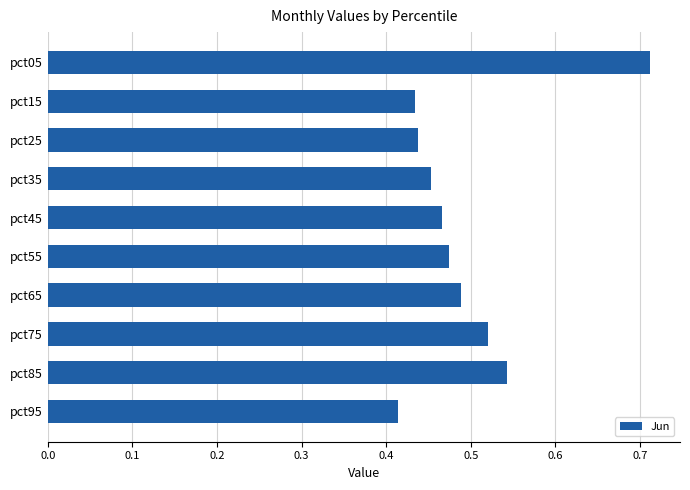

What is the change in value from pct05 to pct35?

-0.3